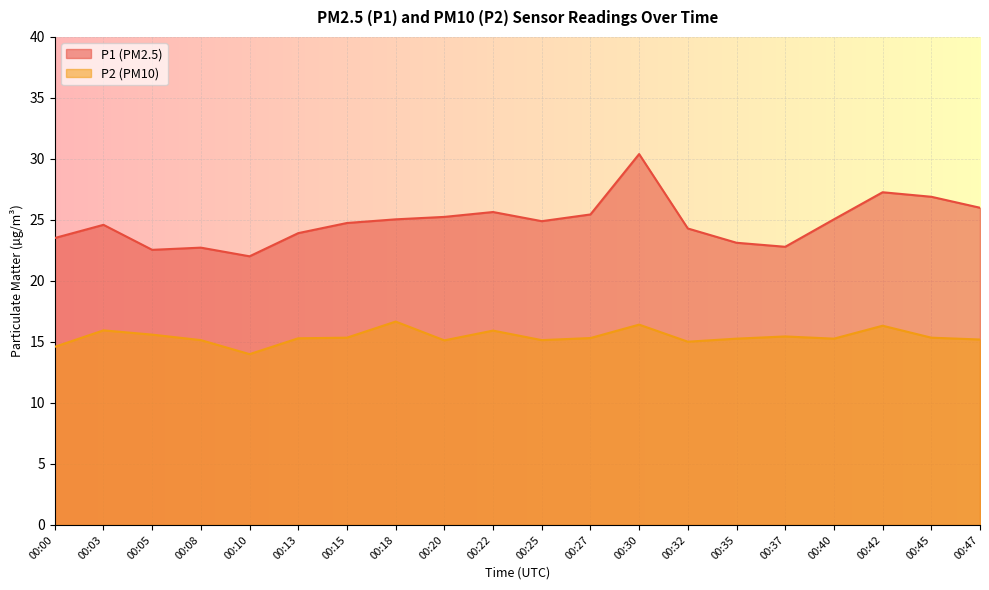

Reading left to right, list all the values displayed in this chart.

P1: 00:00=23.5	00:03=24.6	00:05=22.6	00:08=22.7	00:10=22.0	00:13=23.9	00:15=24.8	00:18=25.1	00:20=25.2	00:22=25.6	00:25=24.9	00:27=25.4	00:30=30.4	00:32=24.3	00:35=23.1	00:37=22.8	00:40=25.1	00:42=27.3	00:45=26.9	00:47=26.0
P2: 00:00=14.6	00:03=15.9	00:05=15.6	00:08=15.2	00:10=14.0	00:13=15.3	00:15=15.3	00:18=16.7	00:20=15.1	00:22=15.9	00:25=15.2	00:27=15.3	00:30=16.4	00:32=15.0	00:35=15.3	00:37=15.4	00:40=15.3	00:42=16.3	00:45=15.3	00:47=15.2